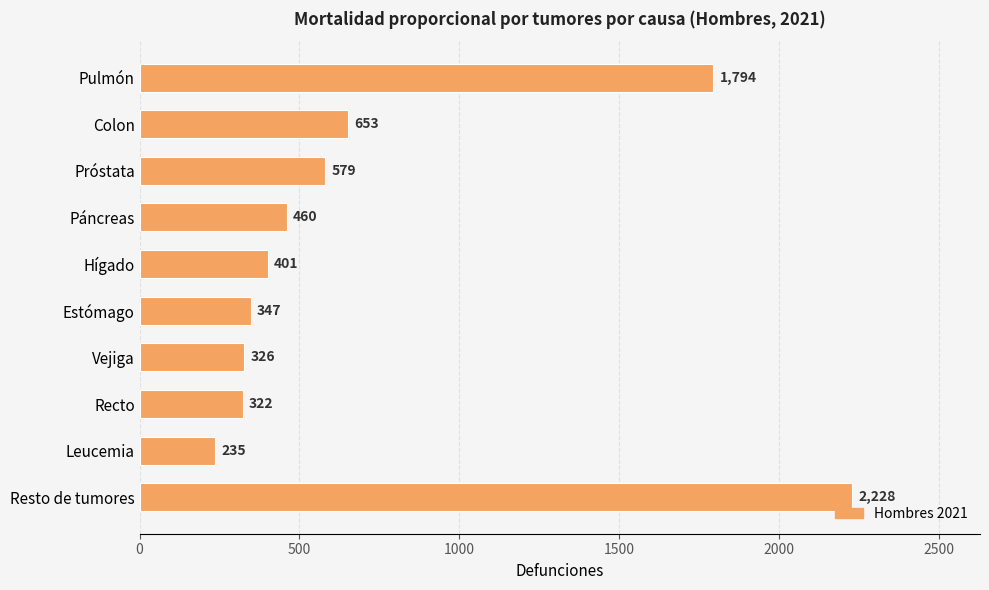

Reading top to bottom, transcribe all the data shown in this chart.

Pulmón=1794	Colon=653	Próstata=579	Páncreas=460	Hígado=401	Estómago=347	Vejiga=326	Recto=322	Leucemia=235	Resto de tumores=2228